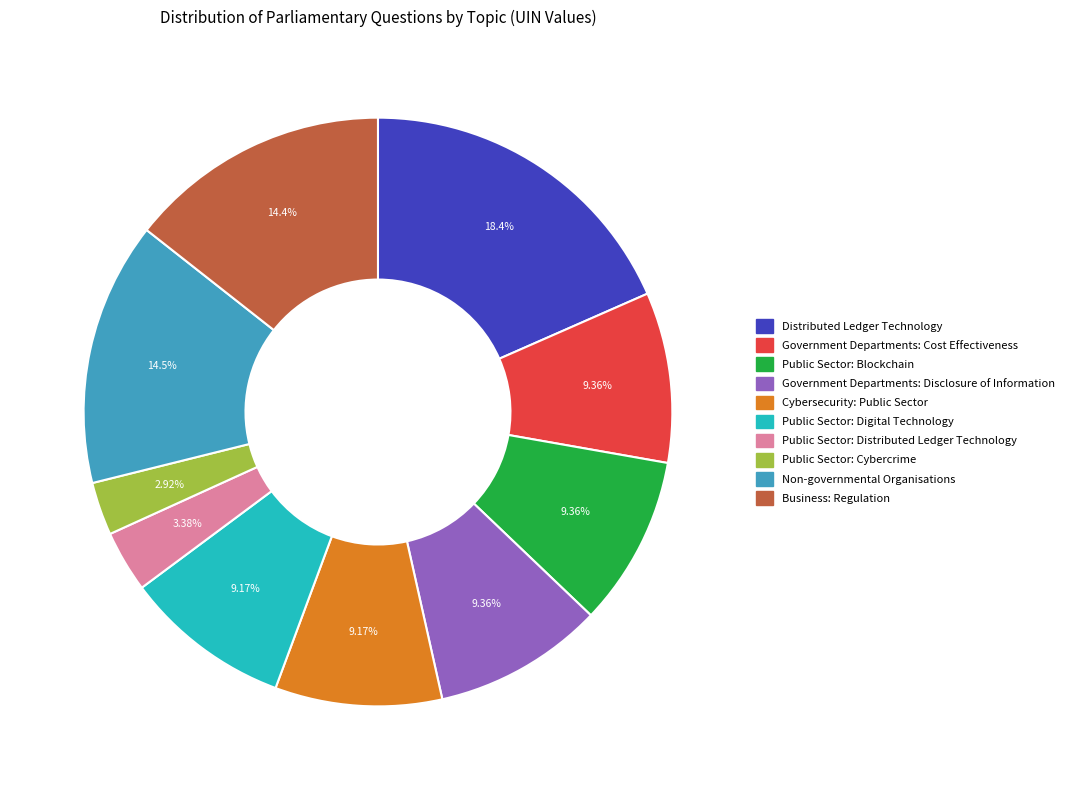

To the nearest percent, what is the combined percentage of Non-governmental Organisations and Cybersecurity: Public Sector?

24%